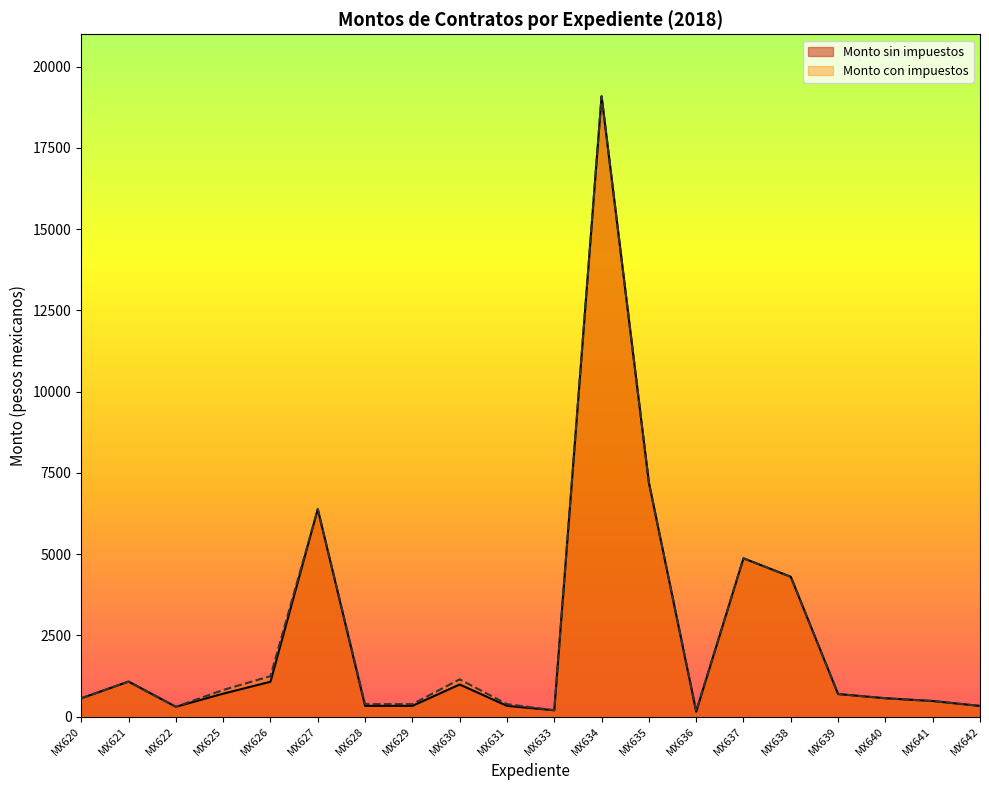

What is the smallest value displayed?

150.0